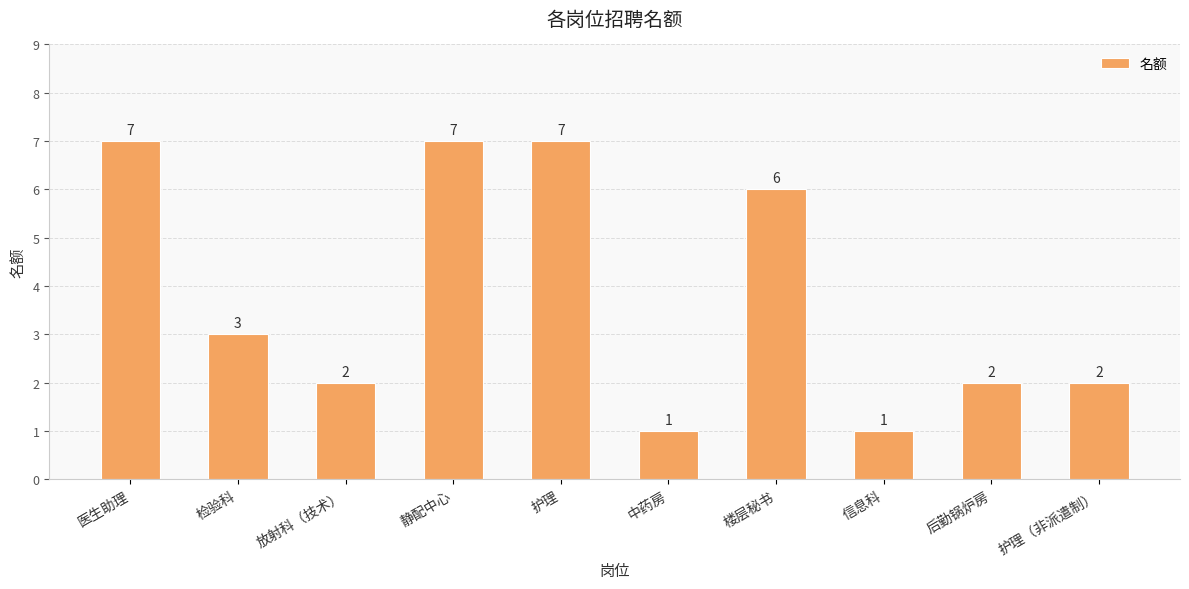

How many bars are there in total?

10